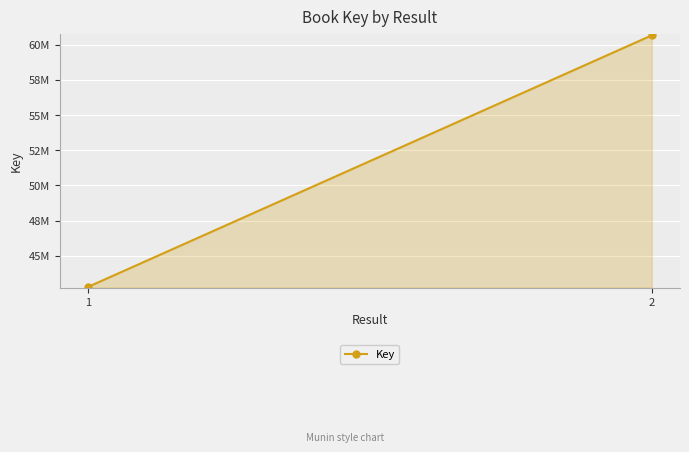

Which has a higher value, 2 or 1?

2